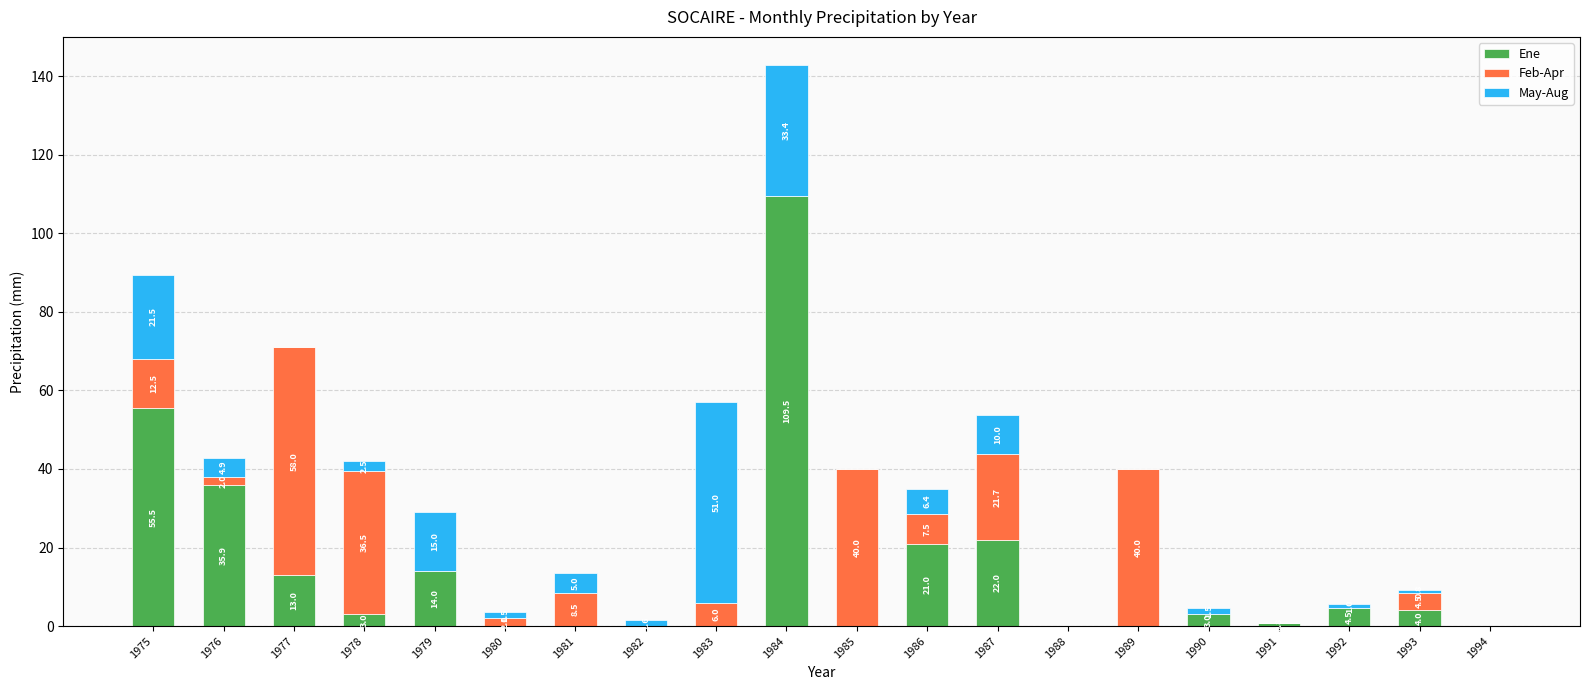

How many categories are shown in the chart?

20